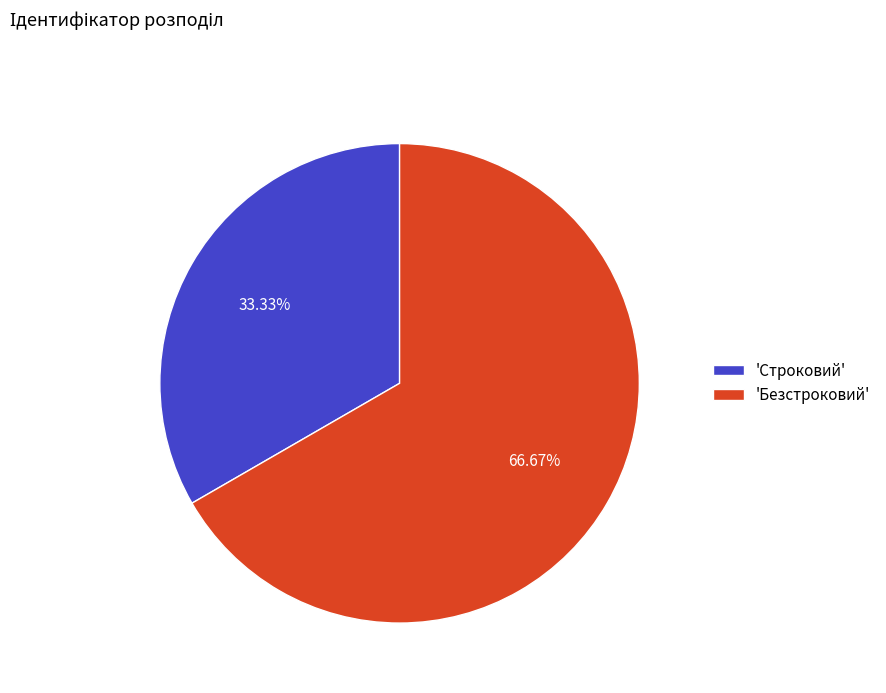

Is the sum of 'Безстроковий' and 'Строковий' greater than half?

Yes